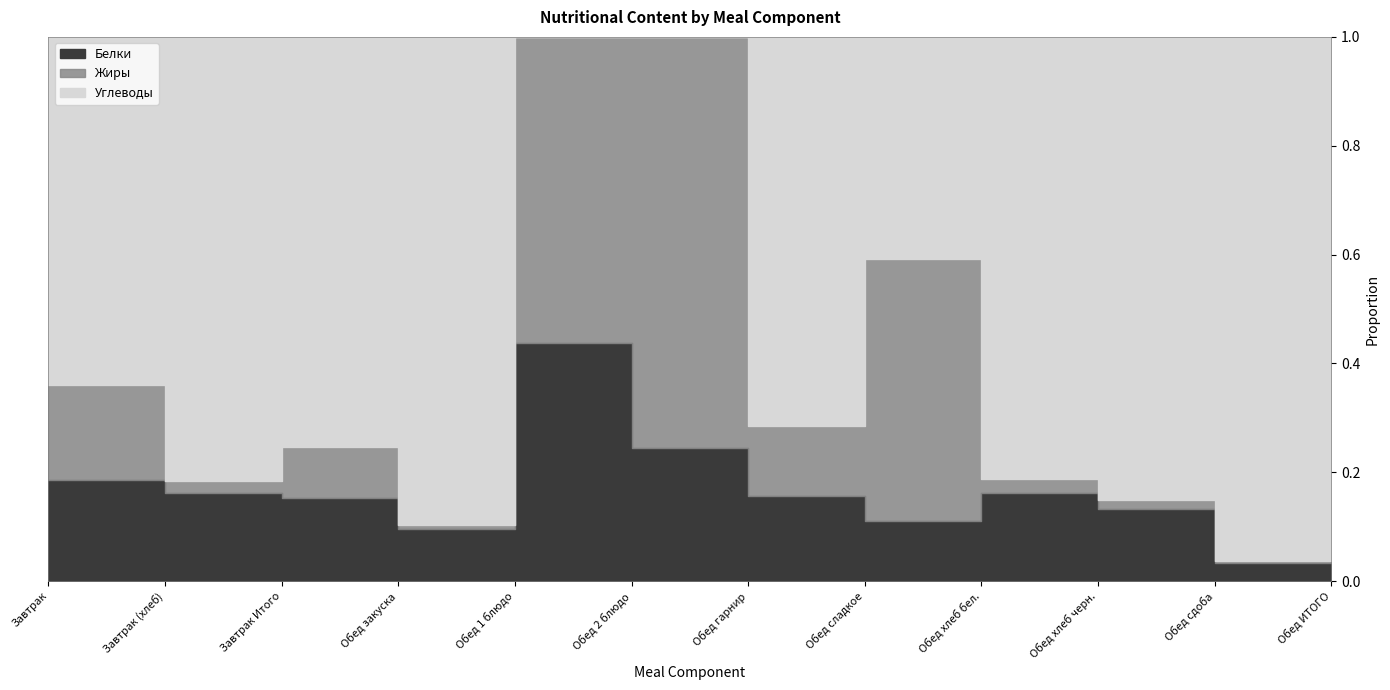

How many positive values does the Углеводы series have?

10